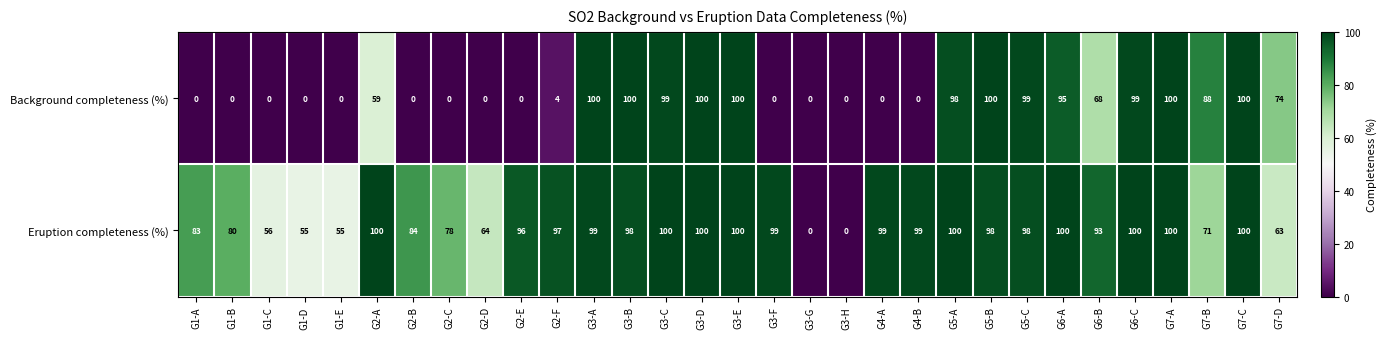

What is the maximum value shown in the chart?

100